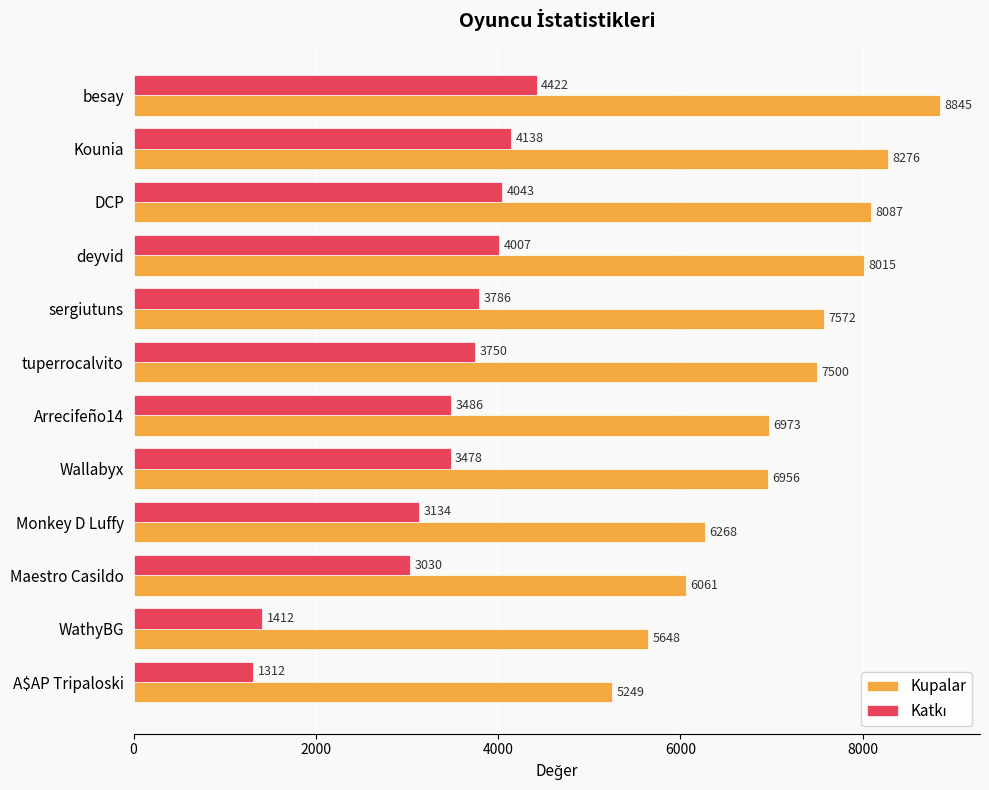

The Kupalar series shows 5075 at tuperrocalvito. True or false?

False